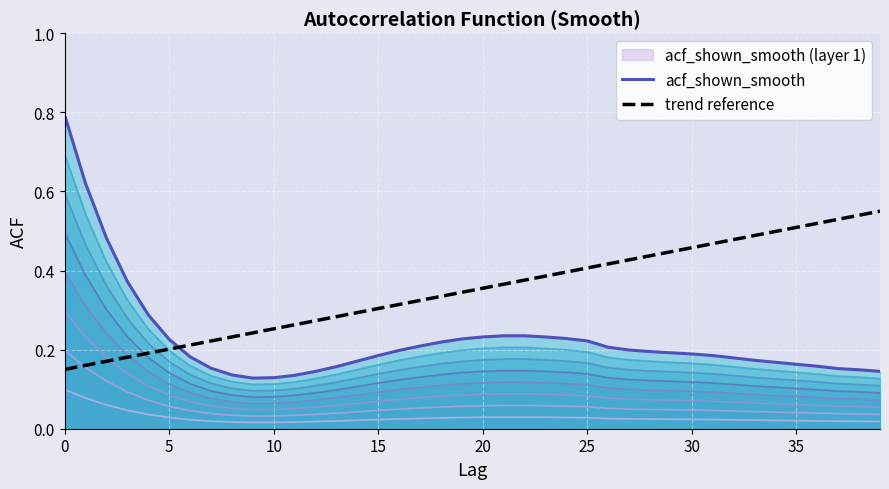

Rank the series at 31 from lowest to highest value.

acf_shown_smooth, trend reference